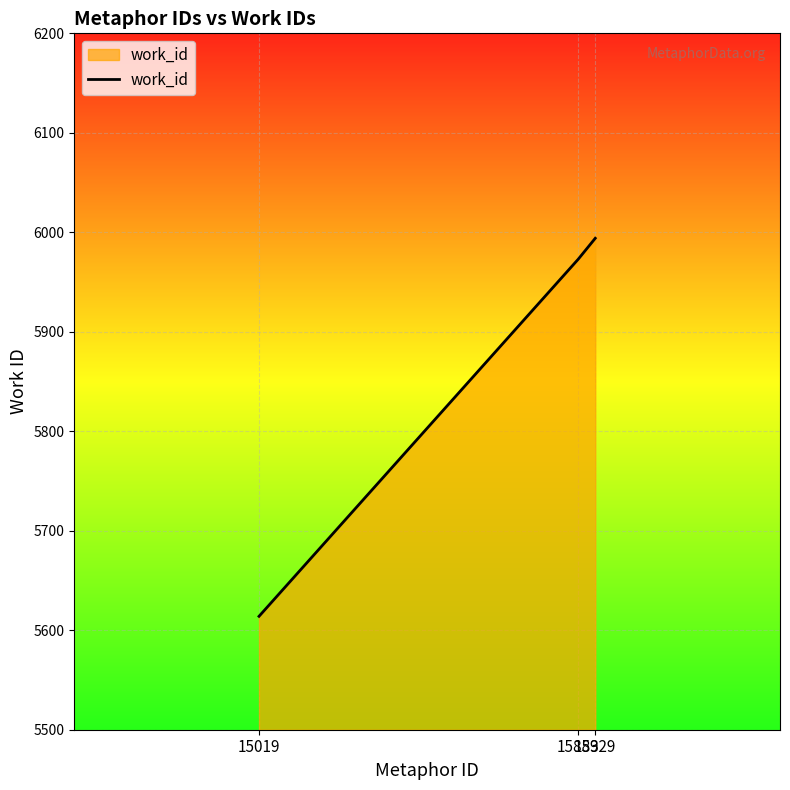

Reading left to right, transcribe all the data shown in this chart.

5614	5973	5994